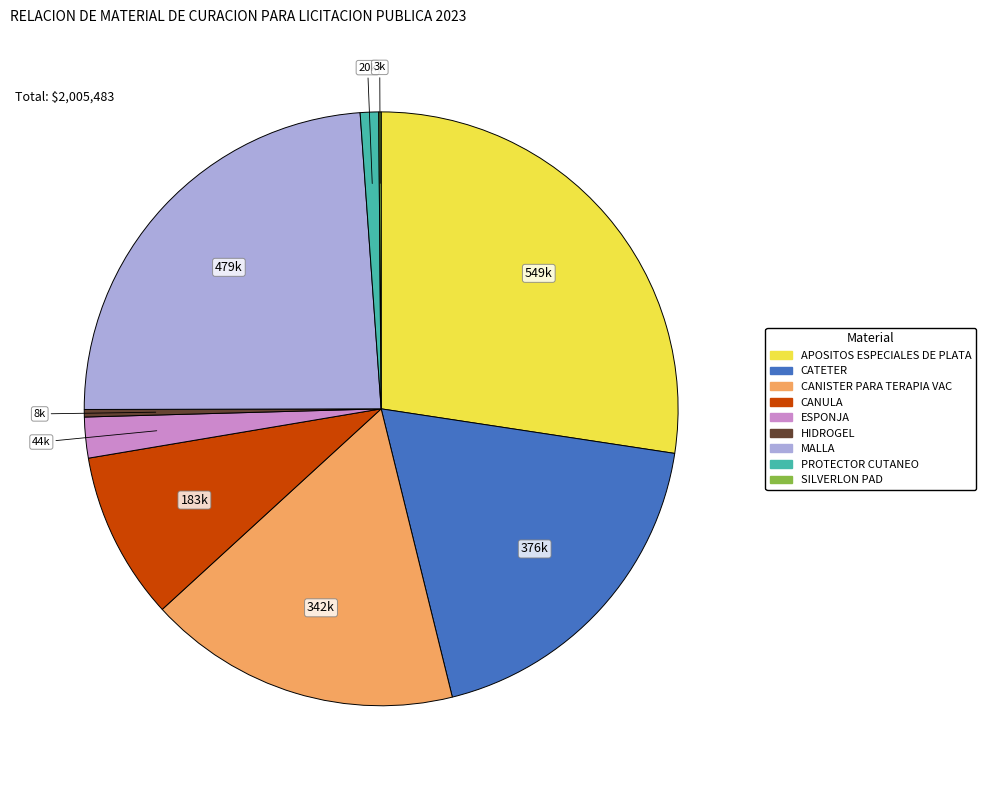

Which category has the biggest portion of the pie?

APOSITOS ESPECIALES DE PLATA